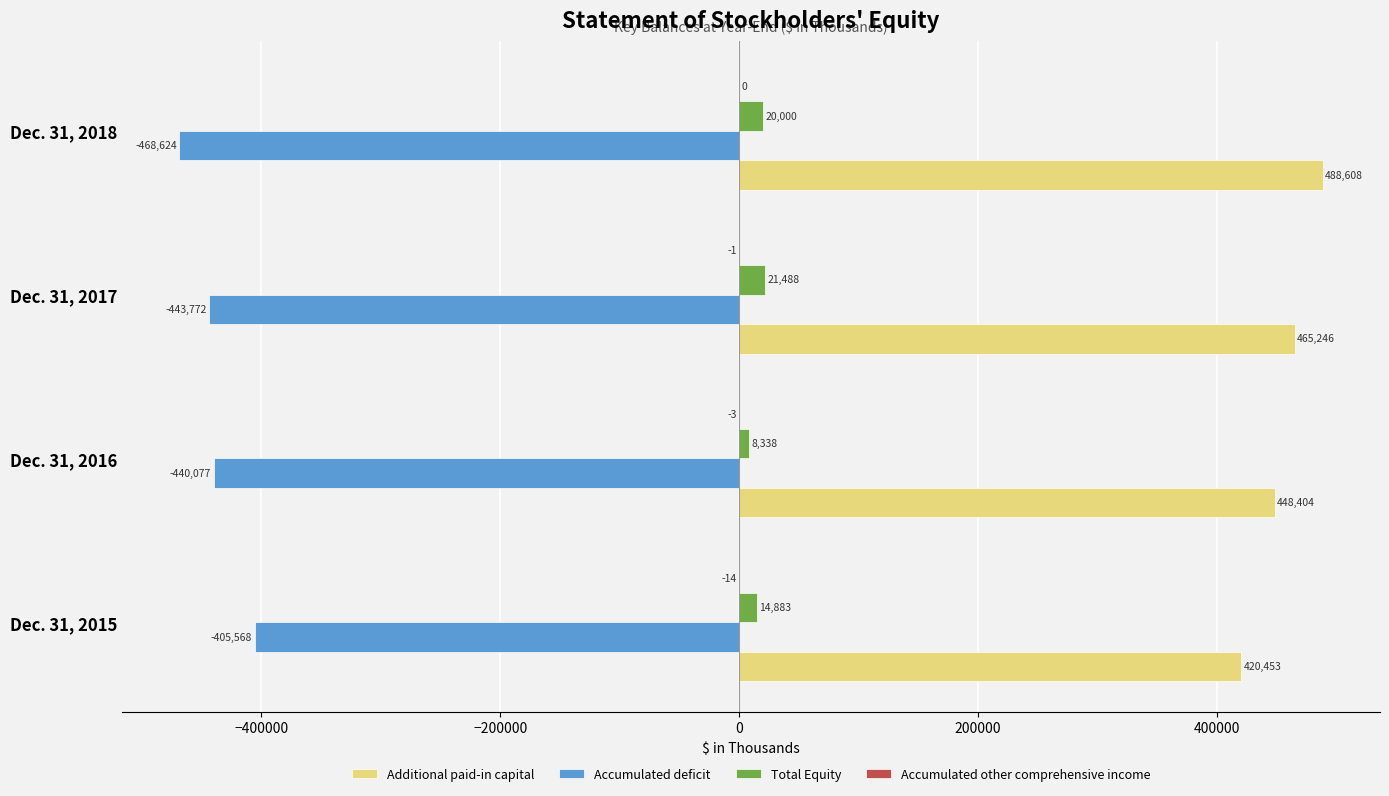

Which series changed the most between Dec. 31, 2016 and Dec. 31, 2017?

Additional paid-in capital